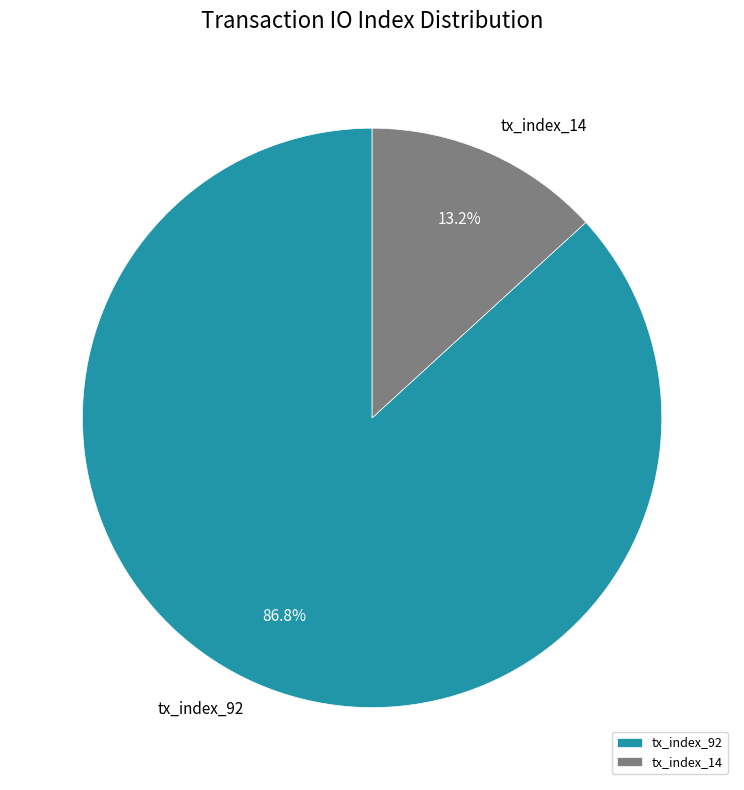

What percentage do tx_index_92 and tx_index_14 together represent?

100.0%